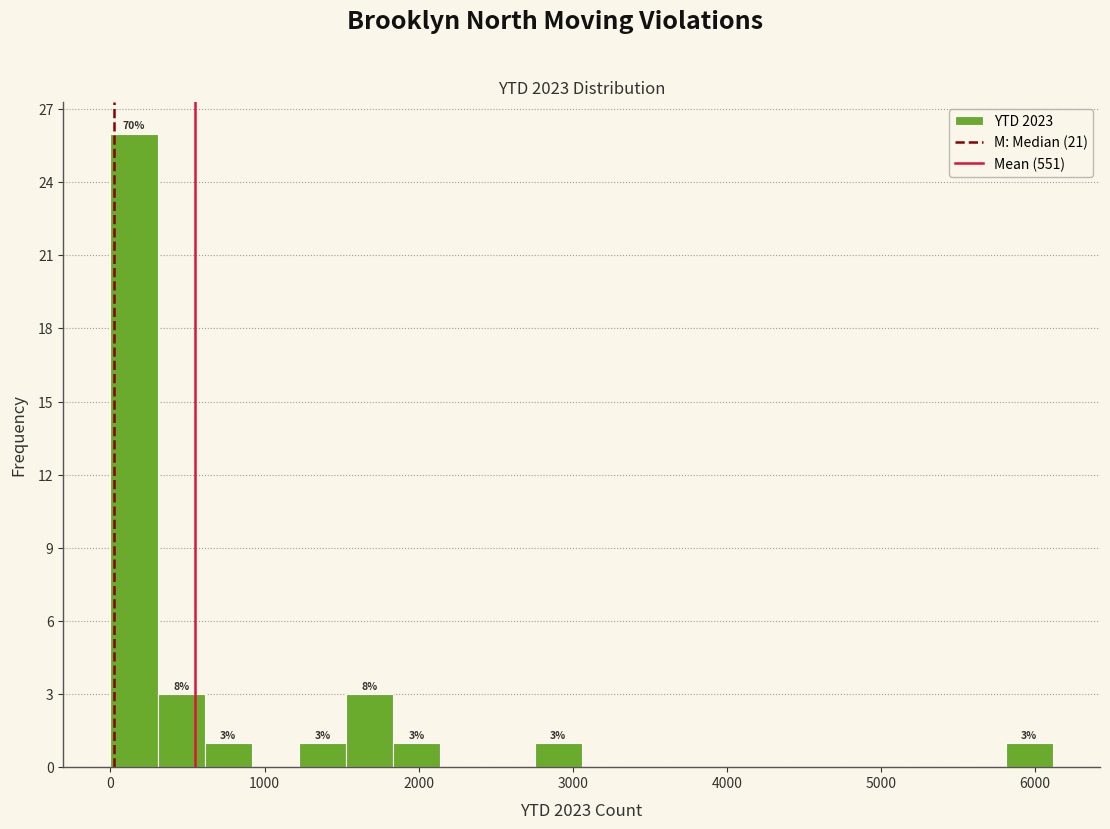

Read against the x-axis, roughly where is the centre of the tallest bar?

200